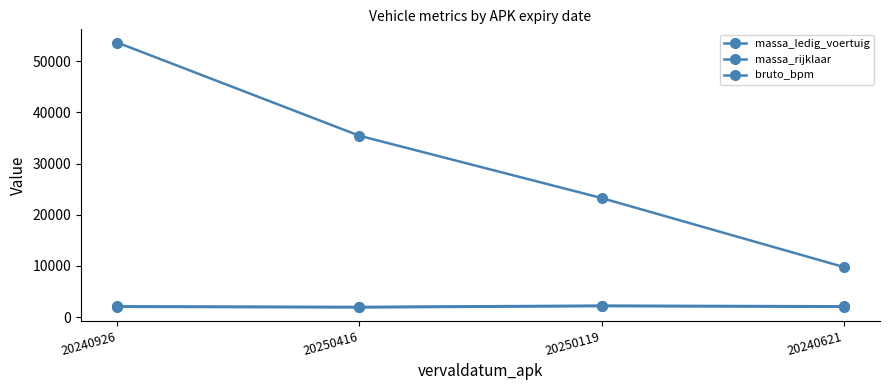

Which series changed the most between 20240926 and 20240621?

bruto_bpm